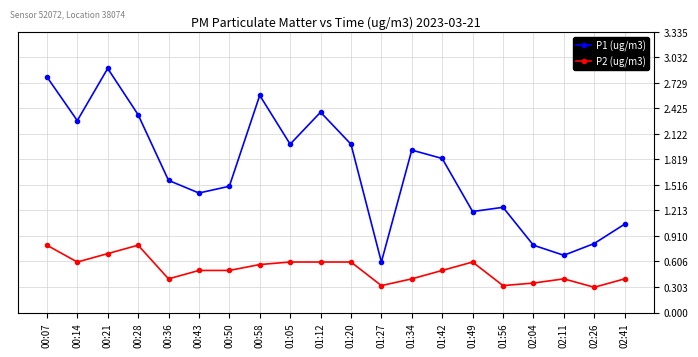

How many interior local valleys does the P1 (ug/m3) series have?

6